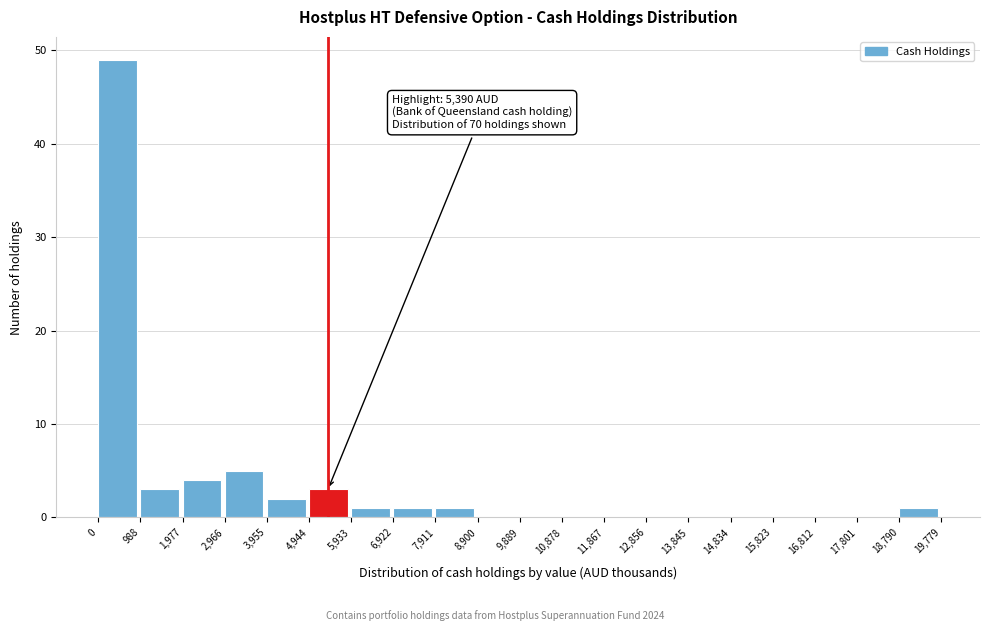

Over which range of the x-axis is the bar tallest?

0 to 988